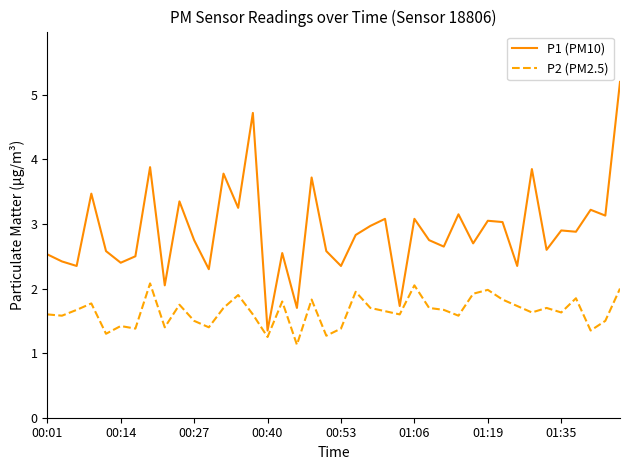

What is the lowest value of the P2 (PM2.5) series?

1.1